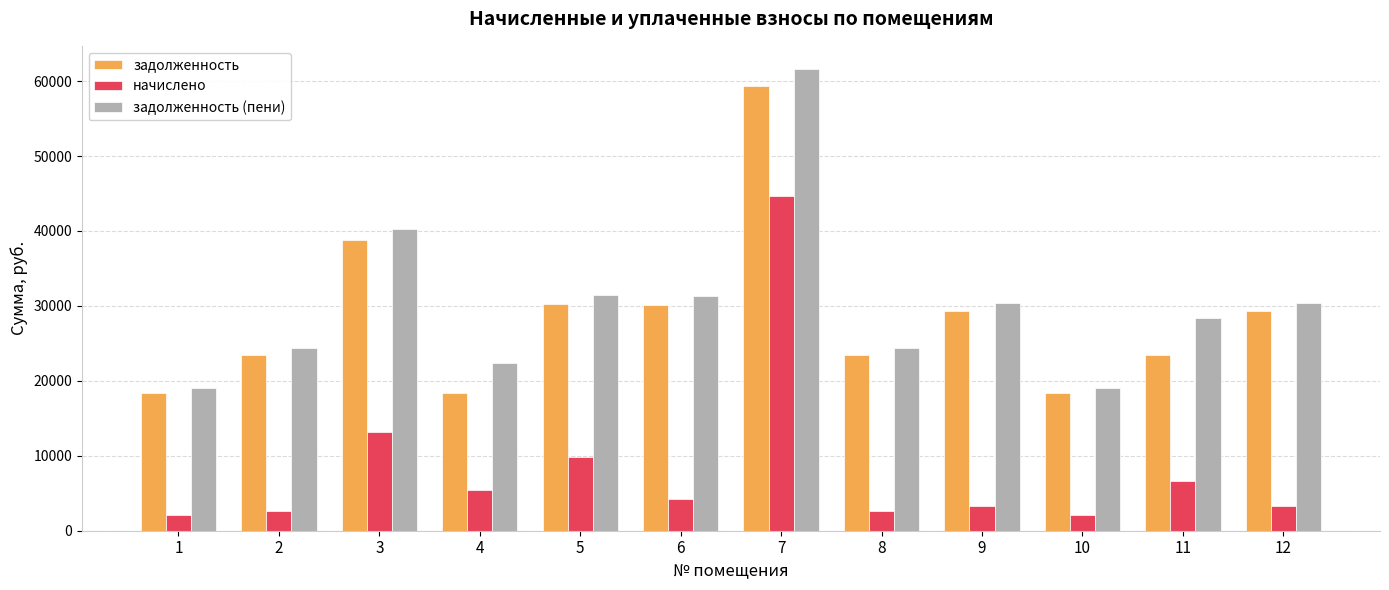

At 10, list the series in order from smallest to largest.

начислено, задолженность, задолженность (пени)